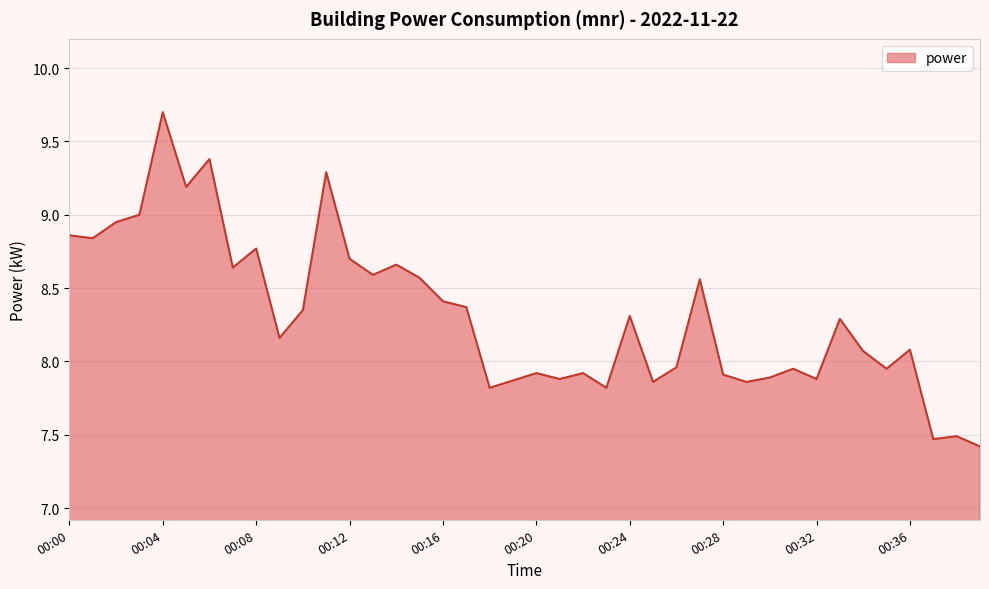

What is the smallest value displayed?

7.4